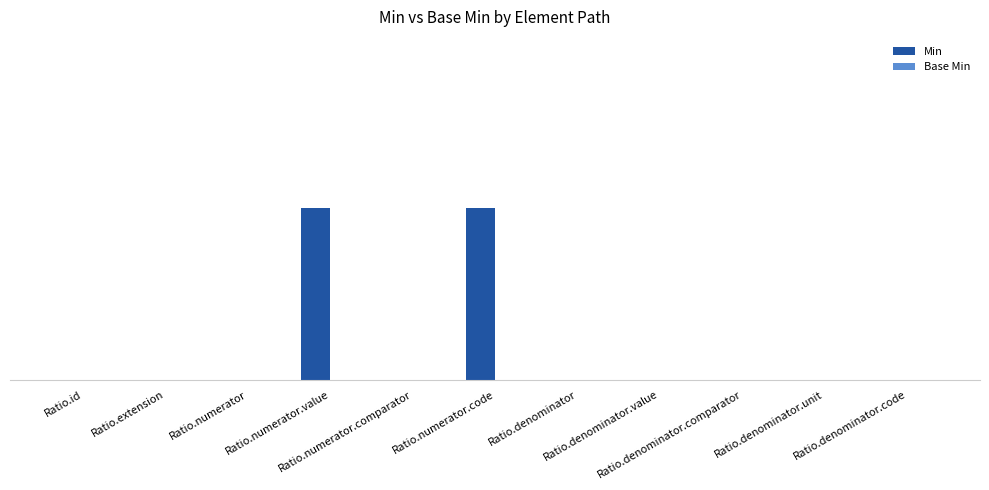

Are the bars horizontal?

No